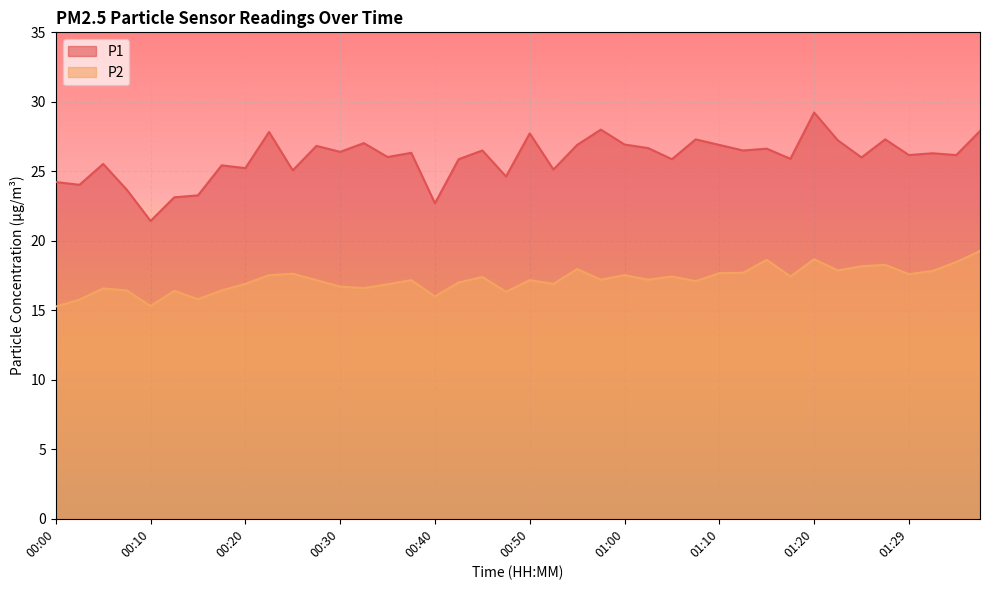

Reading left to right, transcribe all the data shown in this chart.

P1: 00:00=24.2	00:03=24.0	00:05=25.5	00:08=23.7	00:10=21.4	00:13=23.1	00:15=23.3	00:18=25.4	00:20=25.2	00:23=27.8	00:25=25.1	00:28=26.8	00:30=26.4	00:32=27.0	00:35=26.0	00:37=26.3	00:40=22.7	00:42=25.9	00:45=26.5	00:47=24.6	00:50=27.7	00:52=25.1	00:55=26.9	00:57=28.0	01:00=26.9	01:02=26.7	01:05=25.9	01:07=27.3	01:10=26.9	01:12=26.5	01:15=26.6	01:17=25.9	01:20=29.2	01:22=27.2	01:25=26.0	01:27=27.3	01:29=26.2	01:32=26.3	01:34=26.2	01:37=27.9
P2: 00:00=15.3	00:03=15.8	00:05=16.6	00:08=16.4	00:10=15.3	00:13=16.4	00:15=15.8	00:18=16.4	00:20=16.9	00:23=17.5	00:25=17.6	00:28=17.2	00:30=16.7	00:32=16.6	00:35=16.9	00:37=17.2	00:40=16.0	00:42=17.0	00:45=17.4	00:47=16.3	00:50=17.2	00:52=16.9	00:55=18.0	00:57=17.2	01:00=17.5	01:02=17.2	01:05=17.4	01:07=17.1	01:10=17.7	01:12=17.7	01:15=18.6	01:17=17.4	01:20=18.7	01:22=17.9	01:25=18.2	01:27=18.3	01:29=17.6	01:32=17.8	01:34=18.5	01:37=19.3